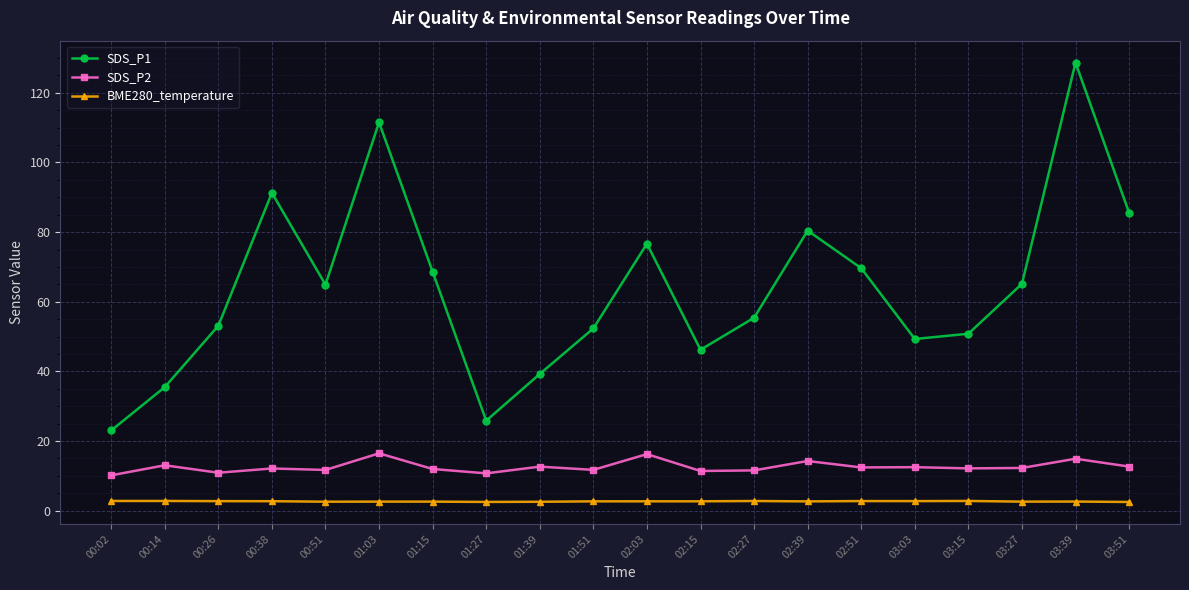

The value of SDS_P2 at 01:39 is 12.6. True or false?

True